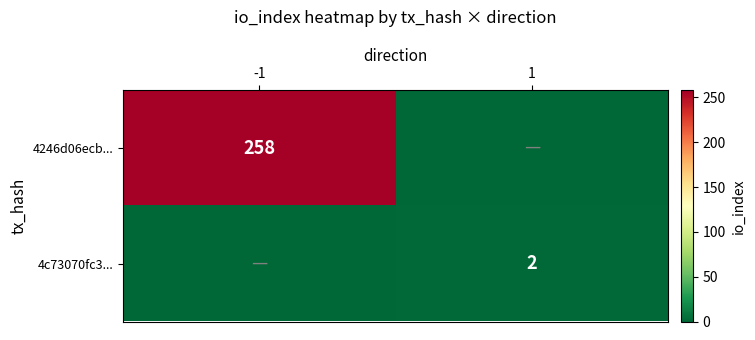

The value of 4246d06ecb... at -1 is 68. True or false?

False